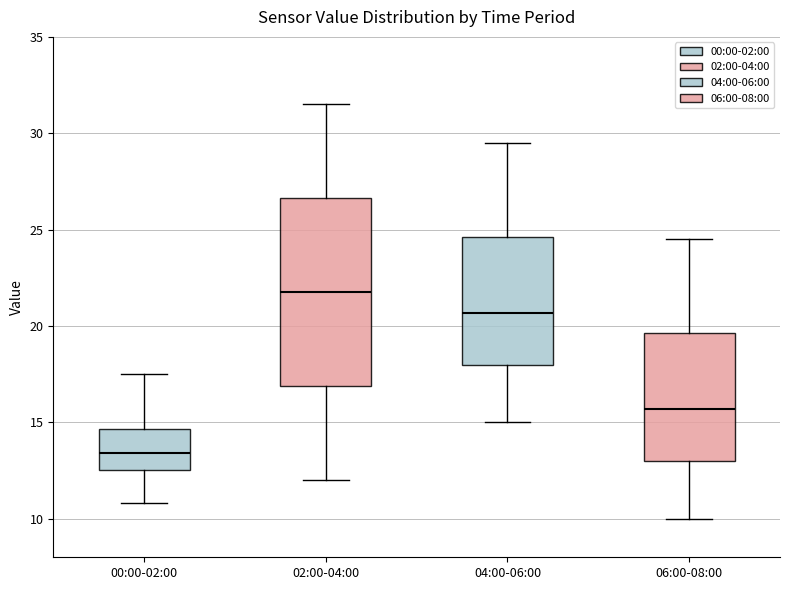

Where does the upper whisker of the box for 06:00-08:00 end on the y-axis? The values are not printed on the chart, so give them approximately, as read against the axis.

24.5